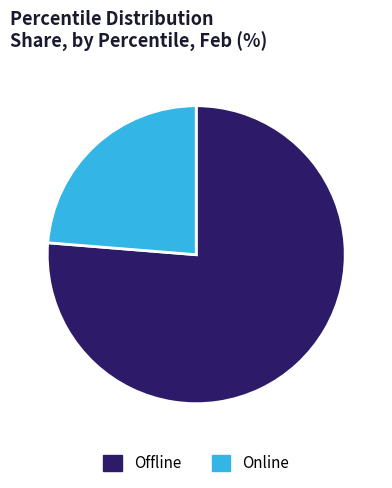

Which slice is the largest?

Offline